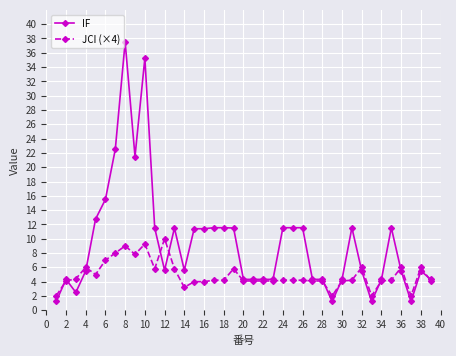

Is this an area chart (filled region under the line)?

No